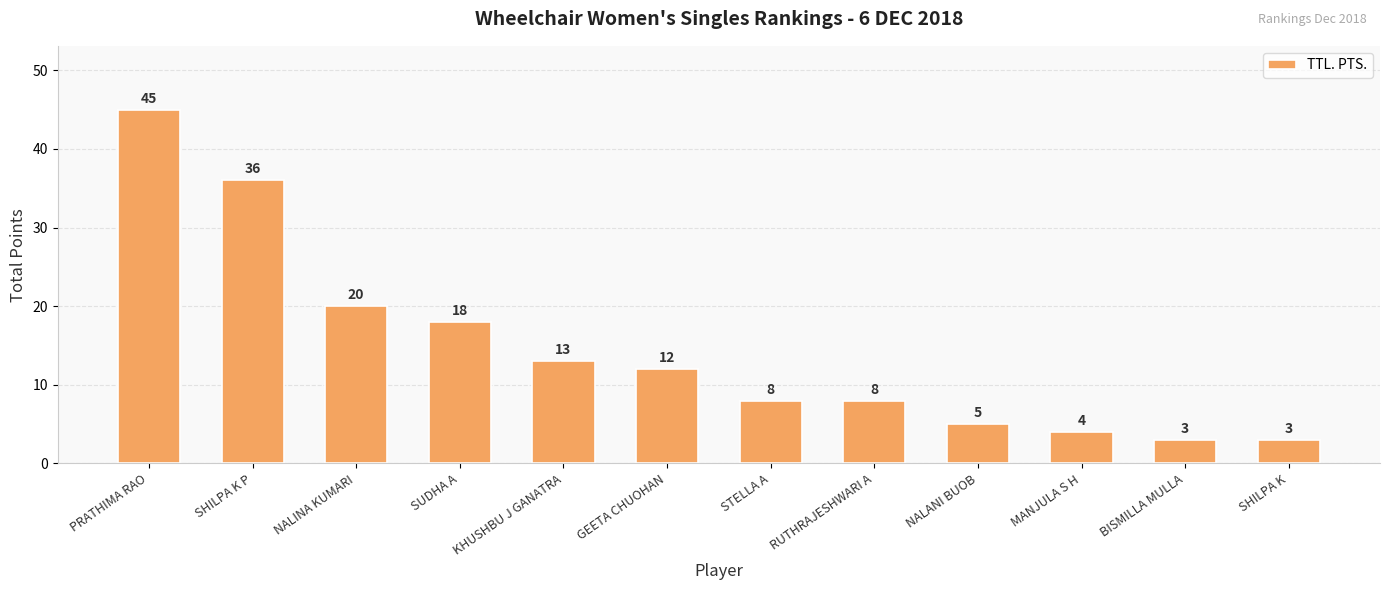

Which category has the highest value across all series?

PRATHIMA RAO